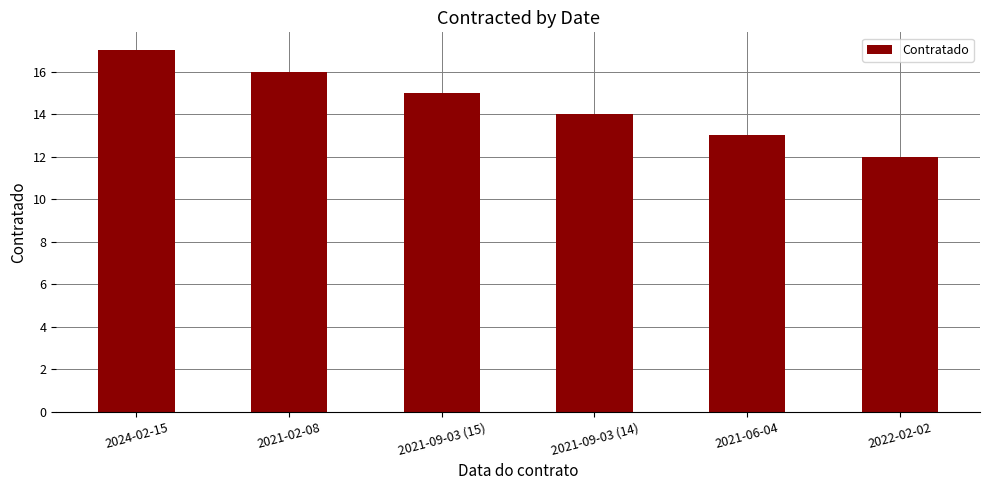

Approximately how many times larger is the value at 2021-09-03 (15) compared to 2021-02-08?

0.9